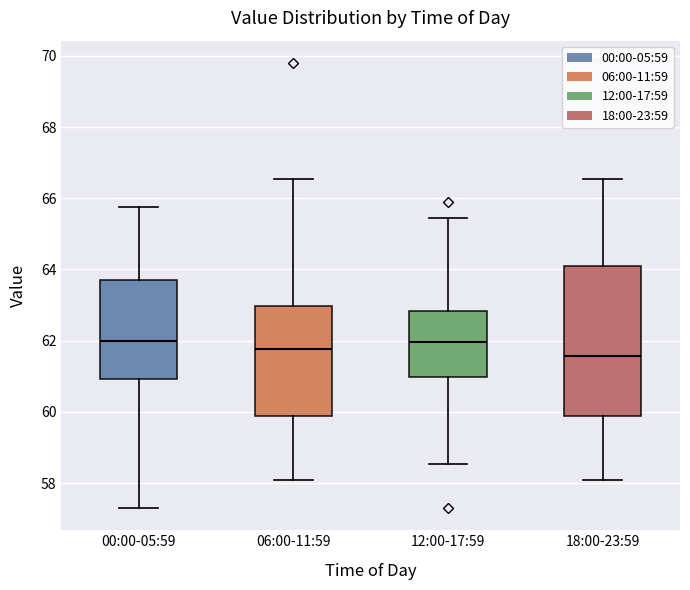

Which box is the tallest, from its lower edge to its upper edge?

18:00-23:59